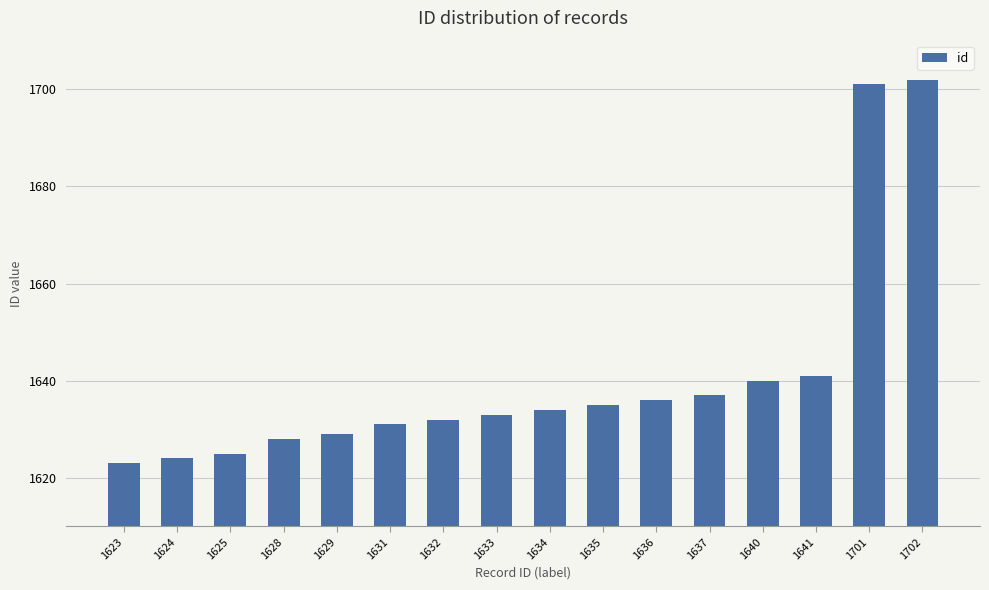

List the labels in order of value, smallest first.

1623, 1624, 1625, 1628, 1629, 1631, 1632, 1633, 1634, 1635, 1636, 1637, 1640, 1641, 1701, 1702